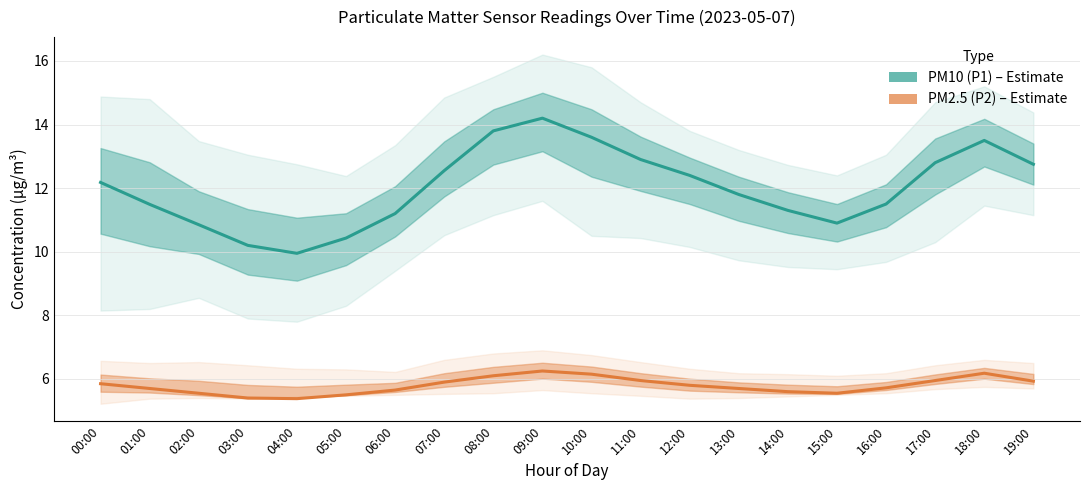

True or false: PM10 (P1) and PM2.5 (P2) cross at least once.

False